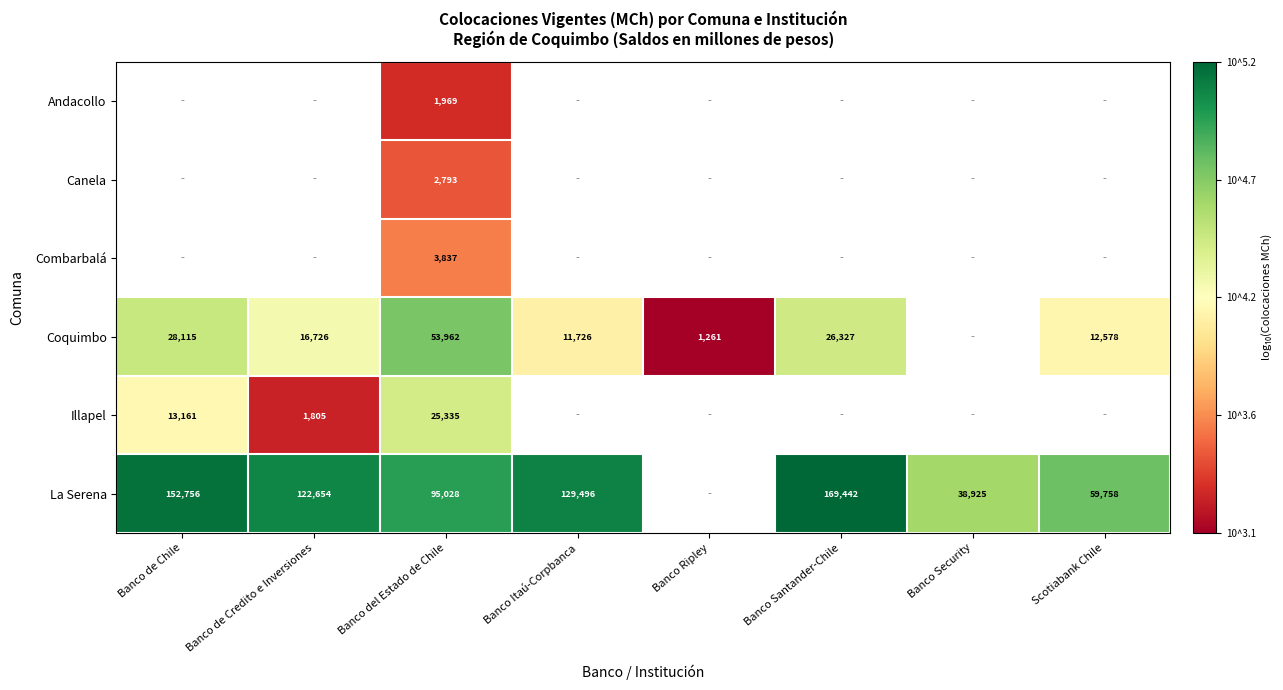

Is the value of Coquimbo at Banco Santander-Chile greater than the value of Combarbalá at Banco del Estado de Chile?

Yes